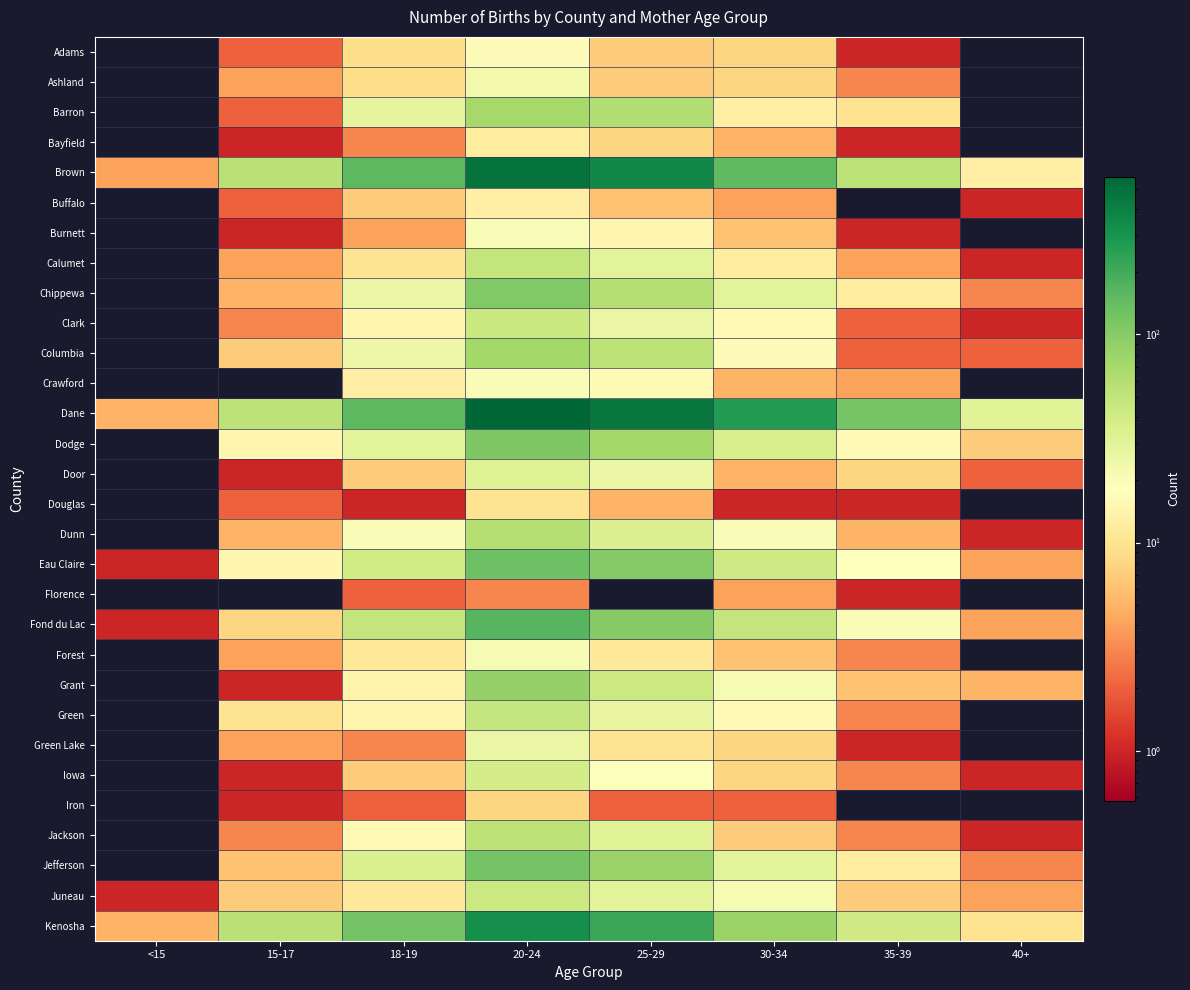

At which category does the chart reach its minimum across all series?

<15